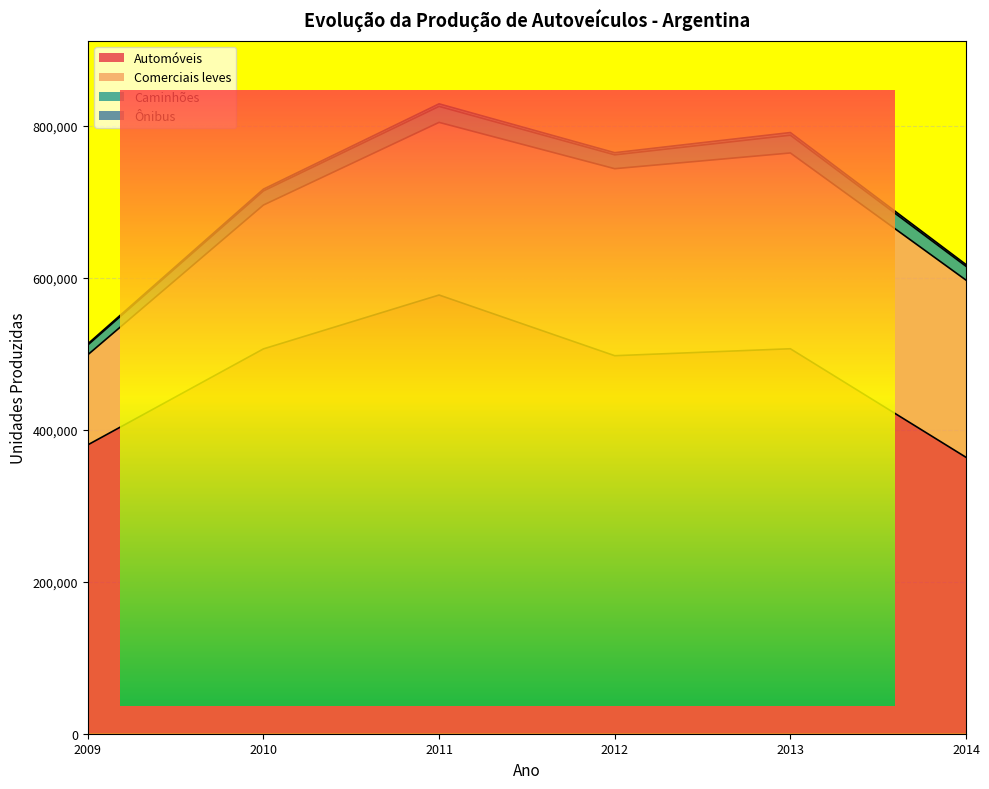

Which series has the largest total across all categories?

Automóveis